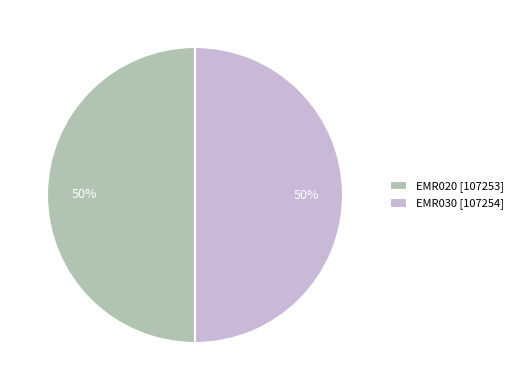

Do EMR020 [107253] and EMR030 [107254] together represent more than half of the pie?

Yes